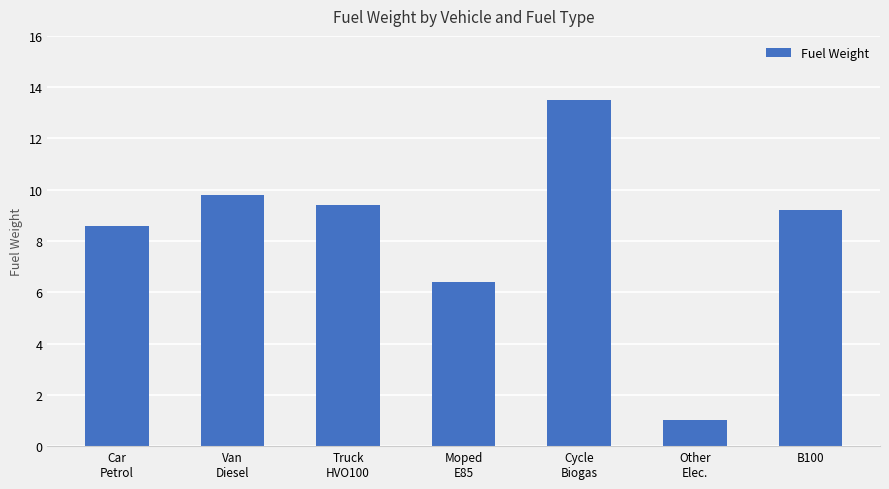

How many bars are there in total?

7